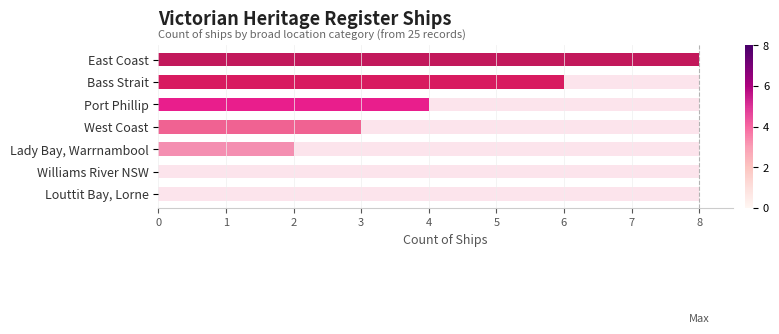

Count the values in the range 1 to 6.

6